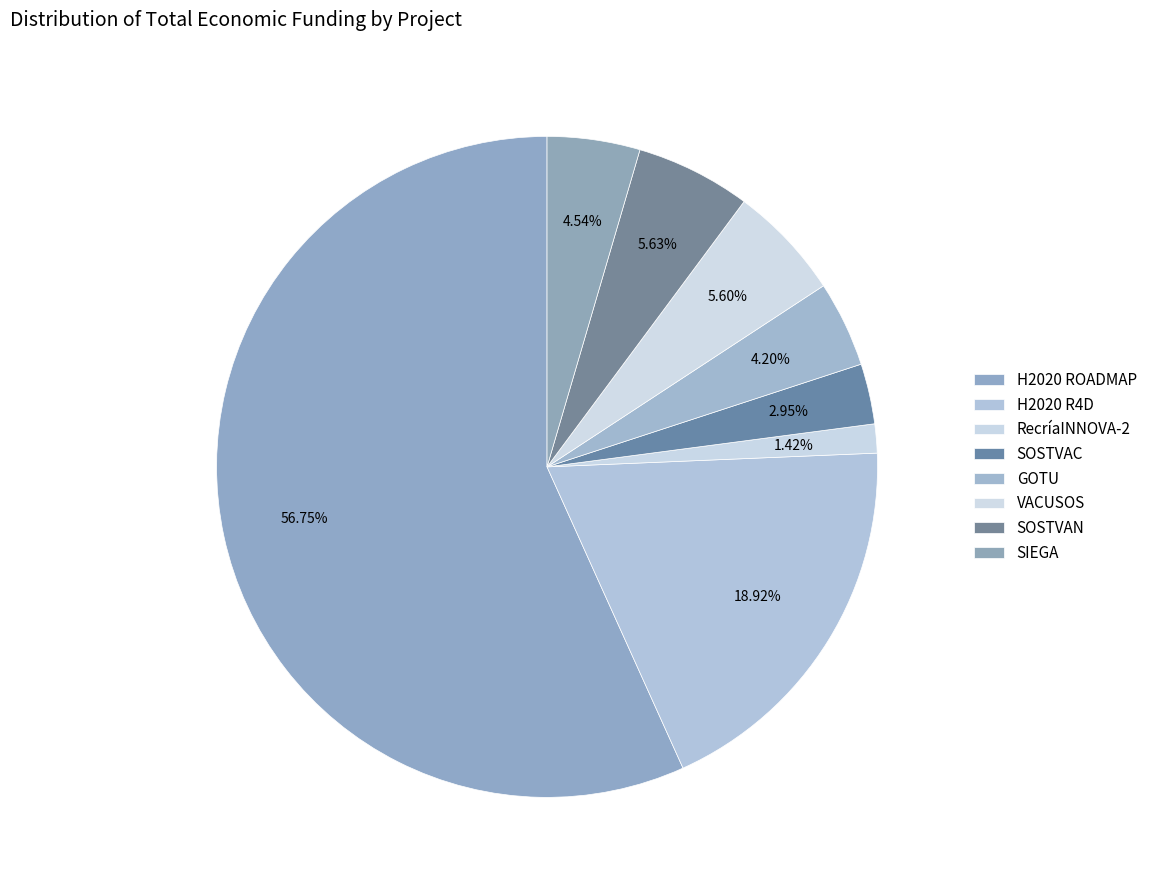

Count the number of slices in the pie.

8